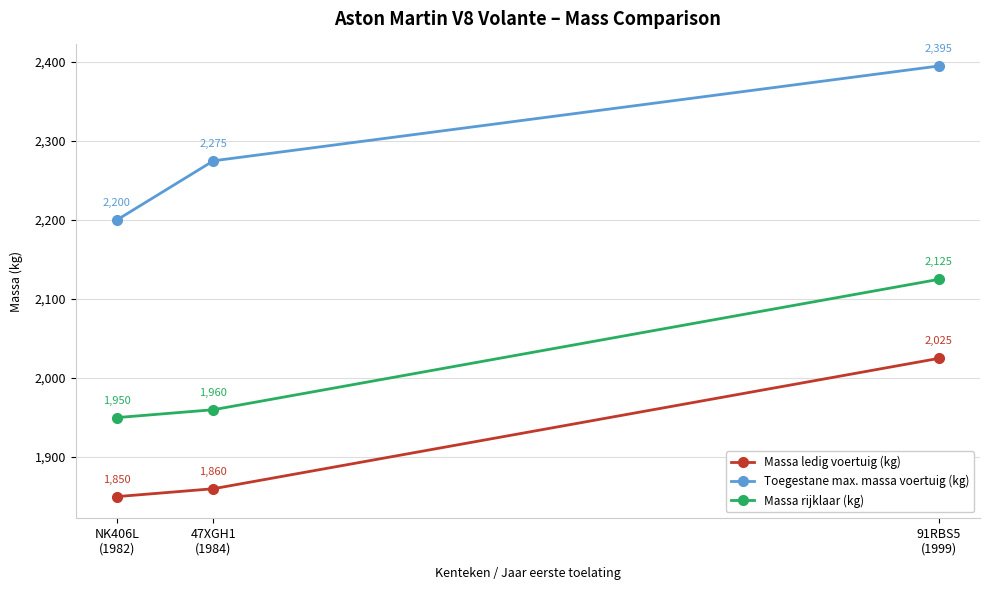

True or false: Toegestane max. massa voertuig (kg) has a value of 2275 at 47XGH1
(1984).

True